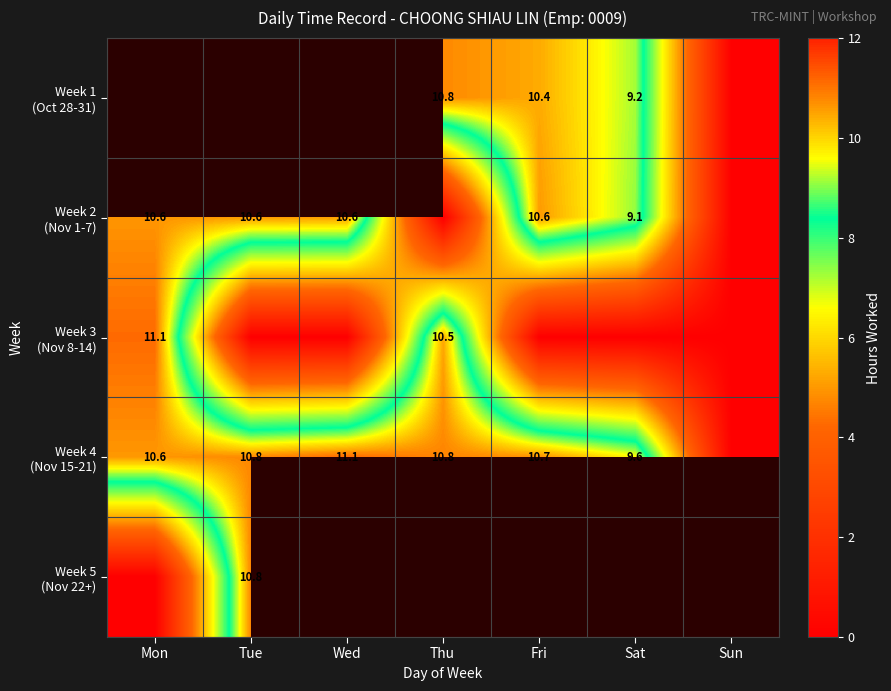

Is the value of Week 2 (Nov 1-7) at Sun greater than the value of Week 1 (Oct 28-31) at Thu?

No